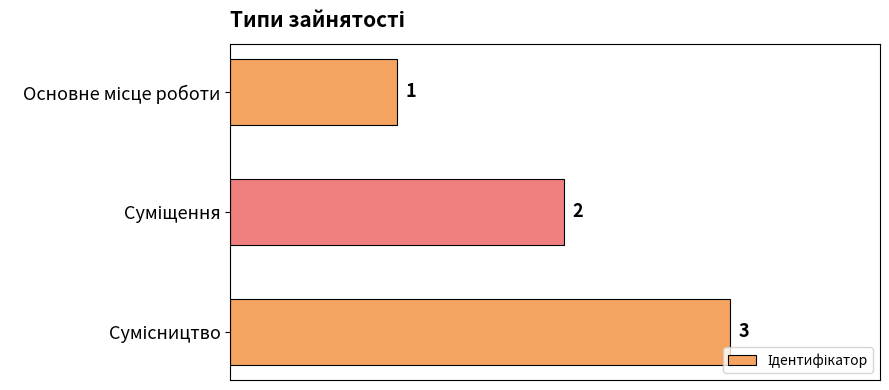

What is the value of the 1st bar from the top?

1